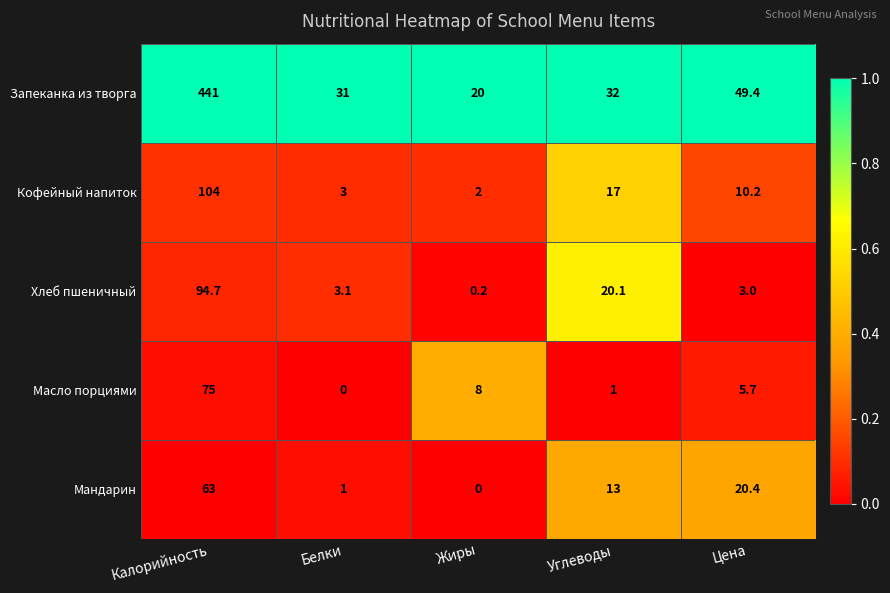

Which category has the highest value in the Мандарин series?

Калорийность